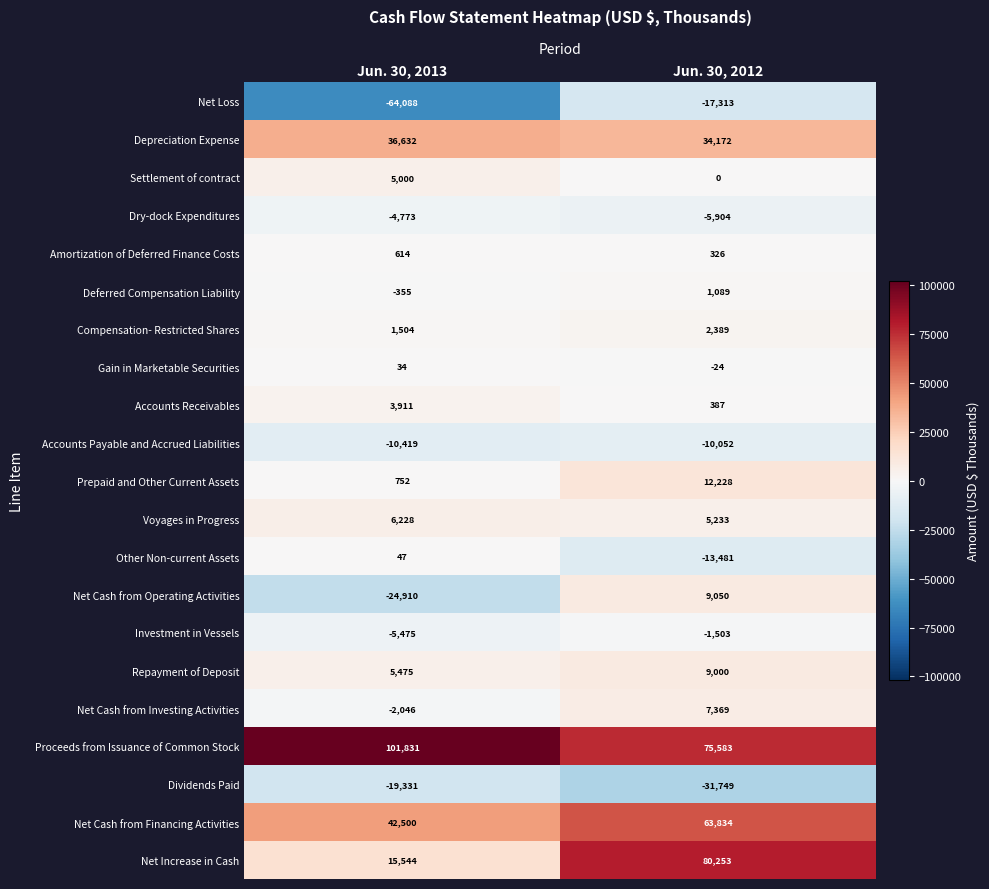

Is it true that Settlement of contract equals -1958 at Jun. 30, 2012?

False